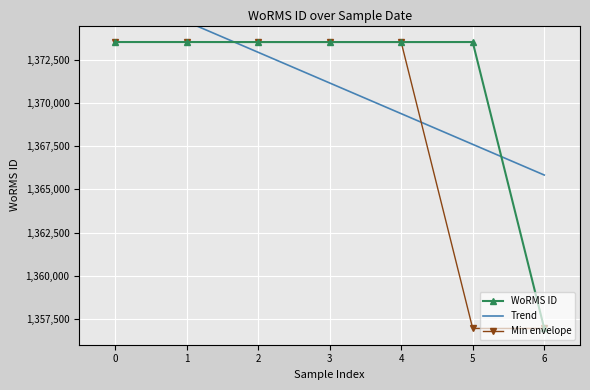

What is the value of the Min envelope point at the 7th from the left?

1356943